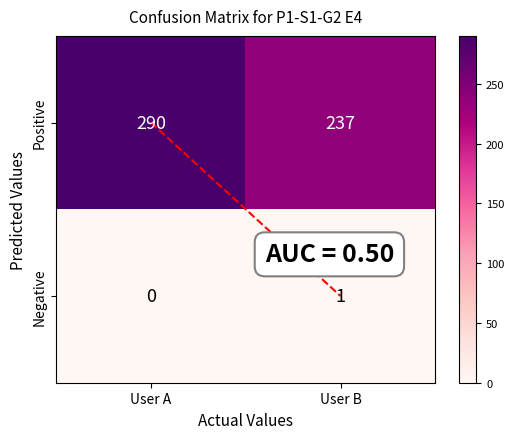

True or false: Positive has a value of 378 at User A.

False